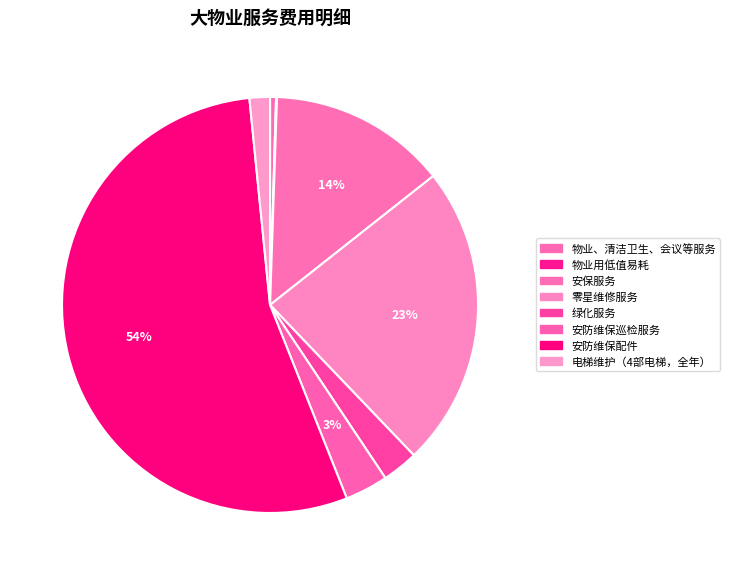

Rank the categories by value from lowest to highest.

物业用低值易耗, 物业、清洁卫生、会议等服务, 电梯维护（4部电梯，全年）, 绿化服务, 安防维保巡检服务, 安保服务, 零星维修服务, 安防维保配件